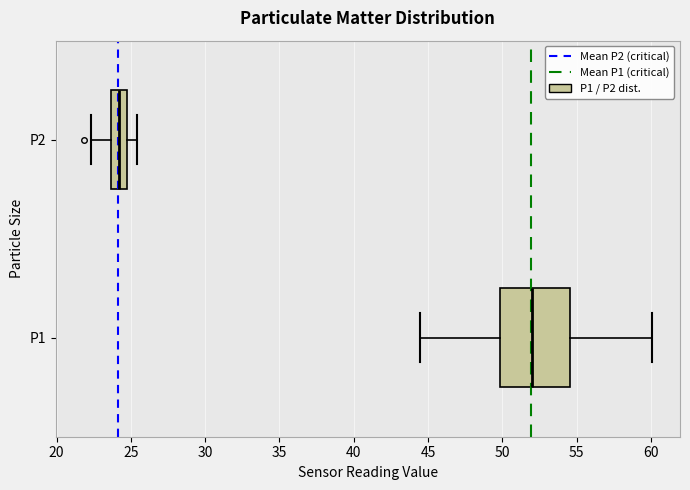

Which box is the widest, from its left edge to its right edge?

P1